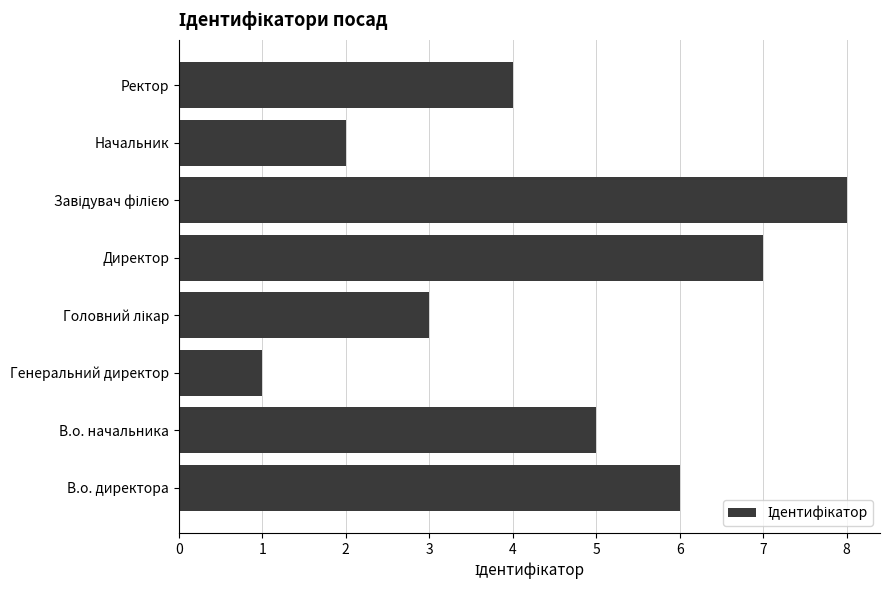

What value does the data have at Директор?

7